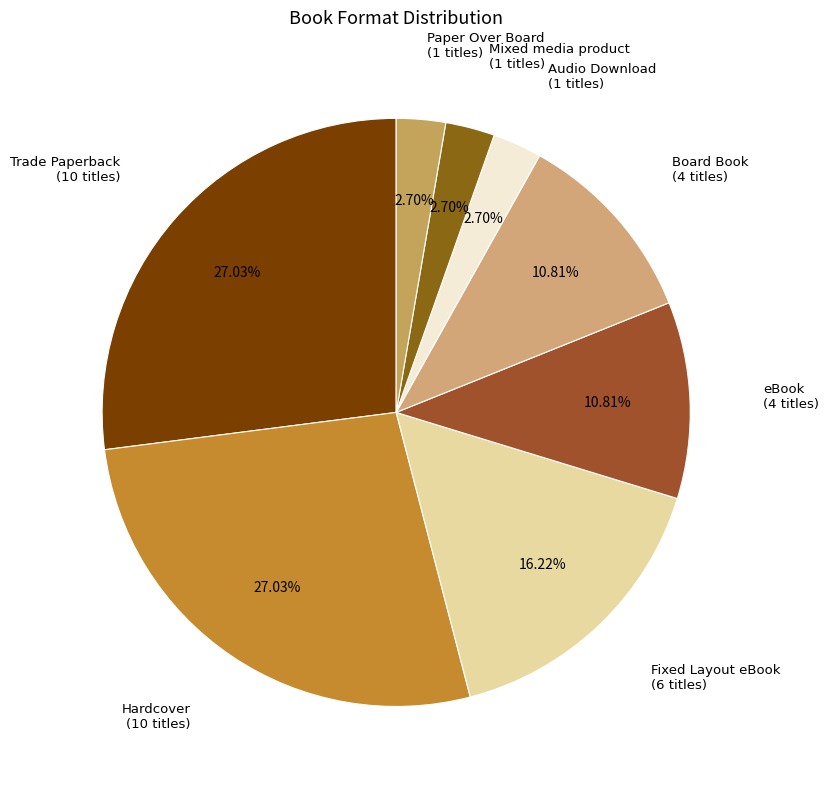

To the nearest percent, what portion does Fixed Layout eBook represent?

16%